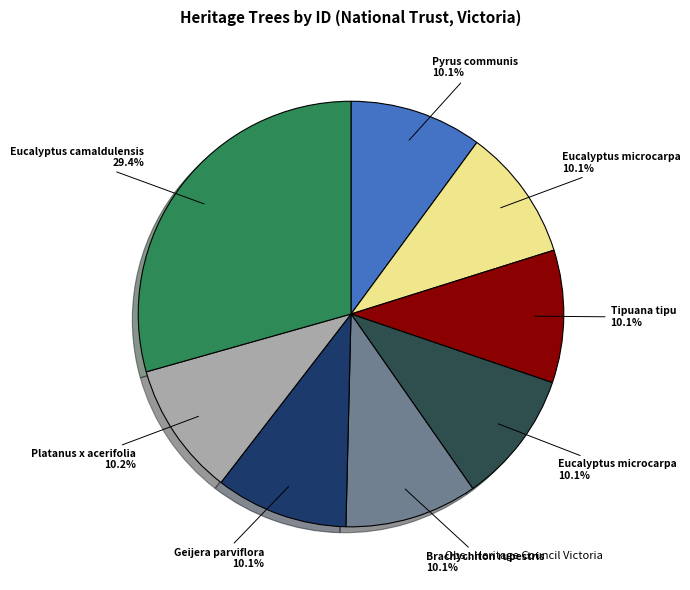

To the nearest percent, what is the average slice percentage?

12%